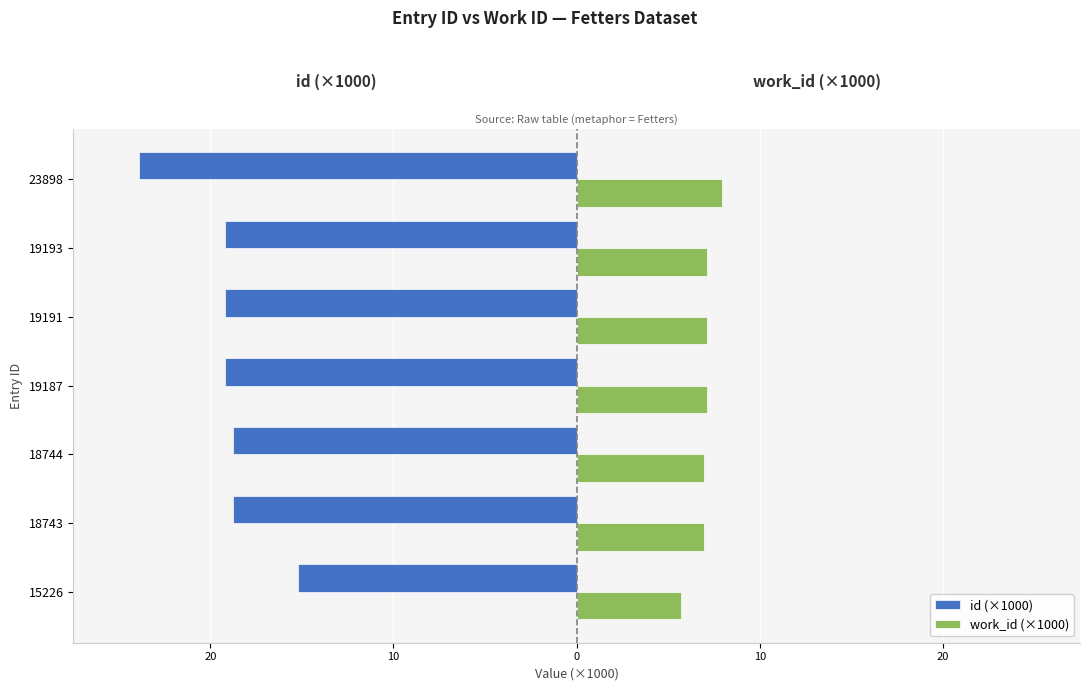

How many values in the work_id (×1000) series exceed 7?

4